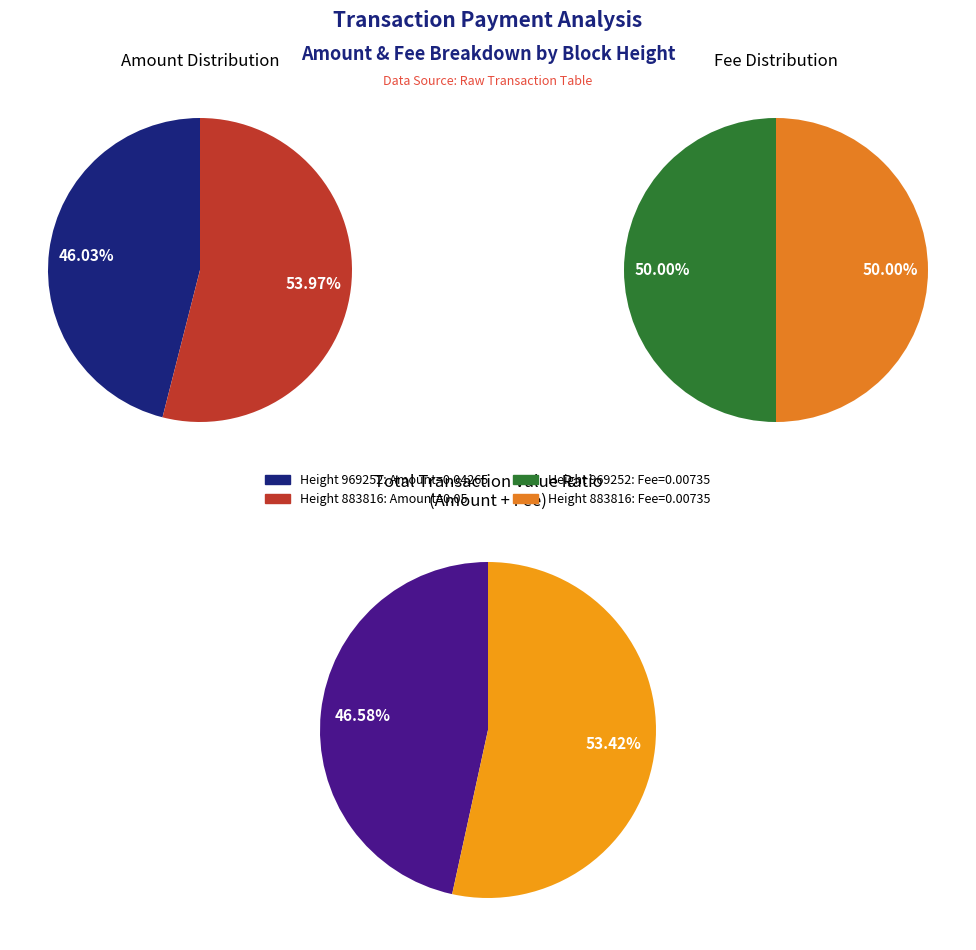

Does 883816 represent more than half of the total?

Yes